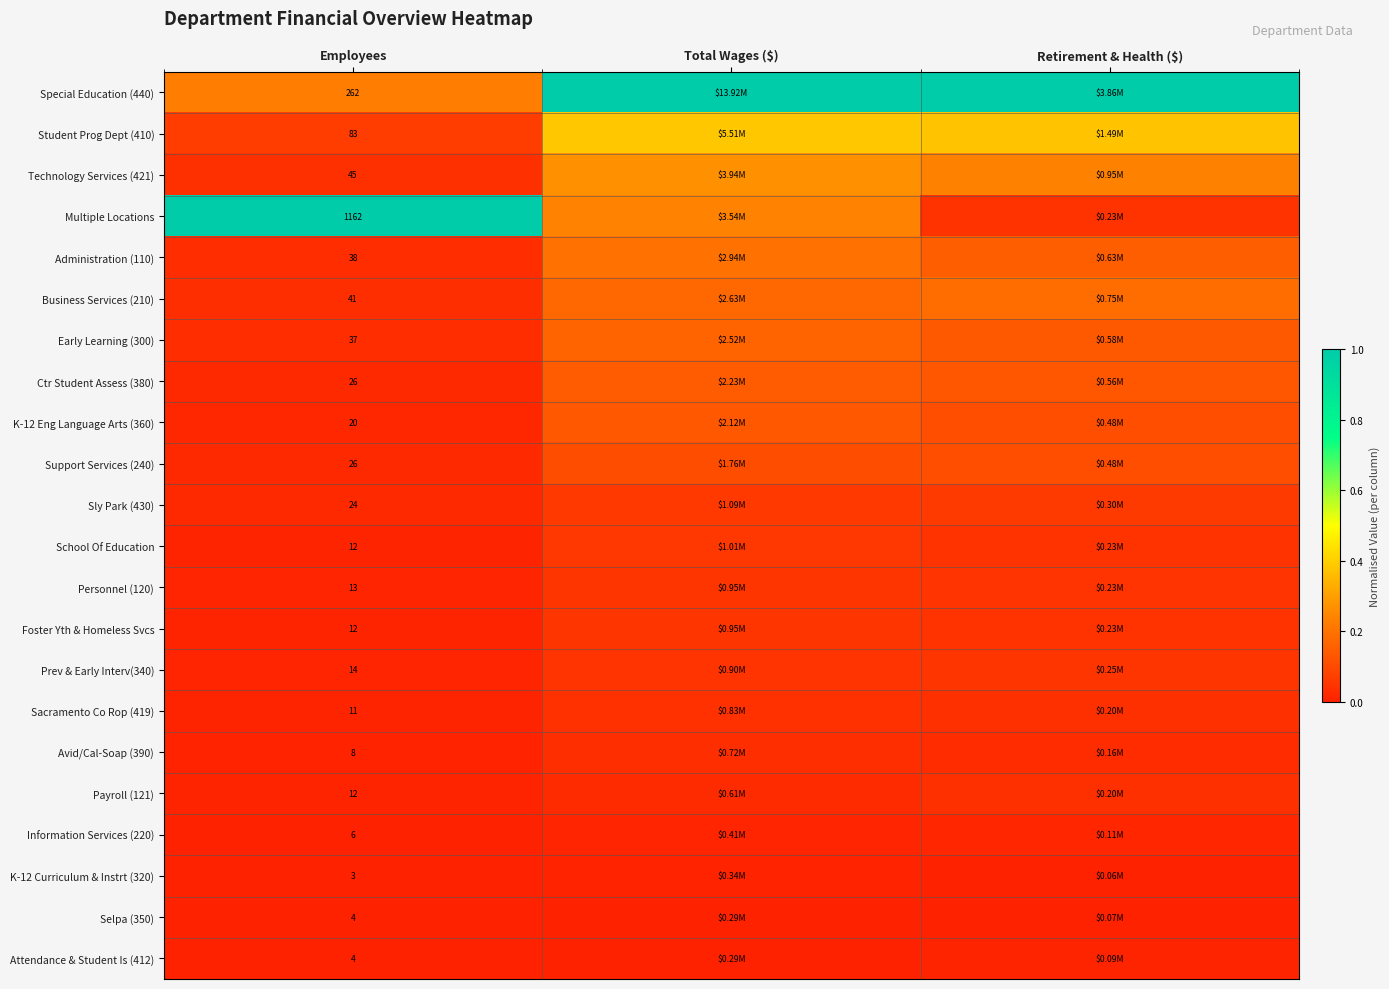

At which label does Business Services (210) reach its peak?

Retirement & Health ($)